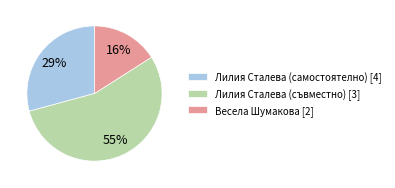

What is the smallest slice in the pie chart?

Весела Шумакова [2]